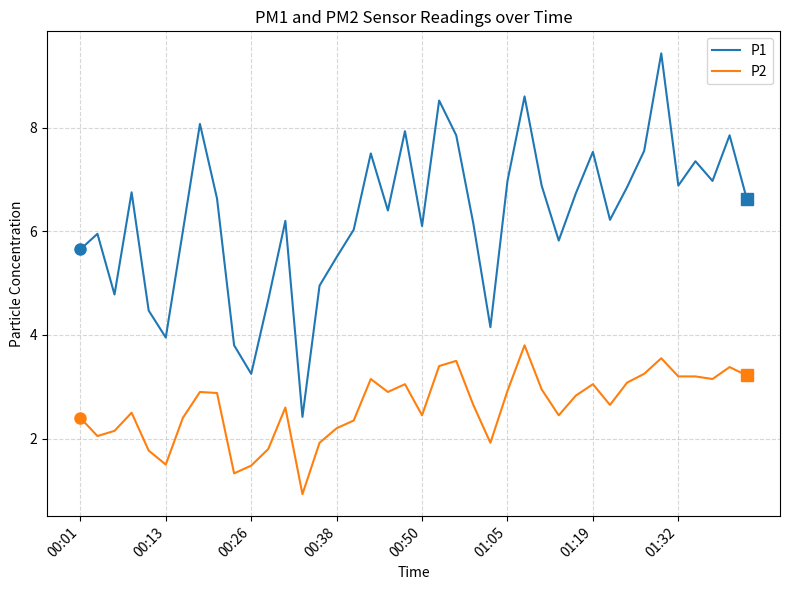

Which series has the largest range (max minus min)?

P1